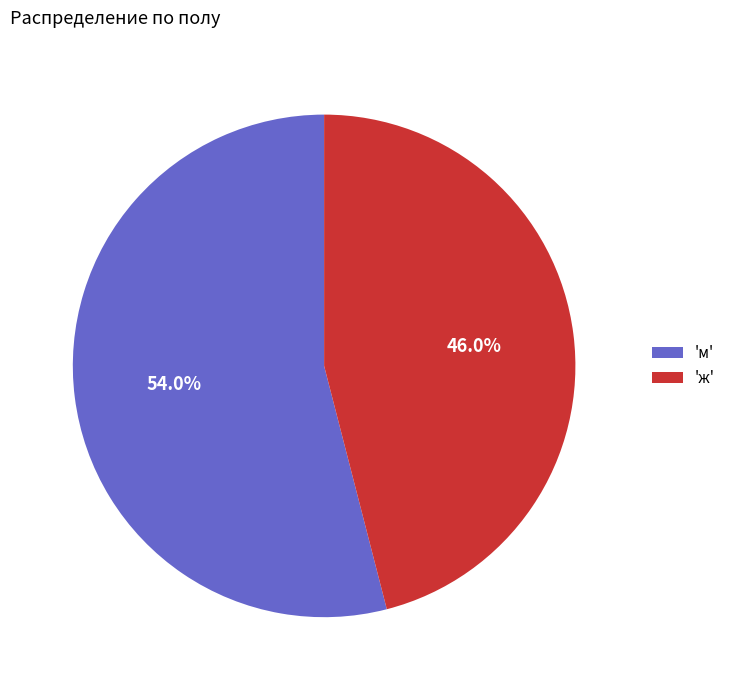

How much of the chart is everything except 'ж'?

54.0%